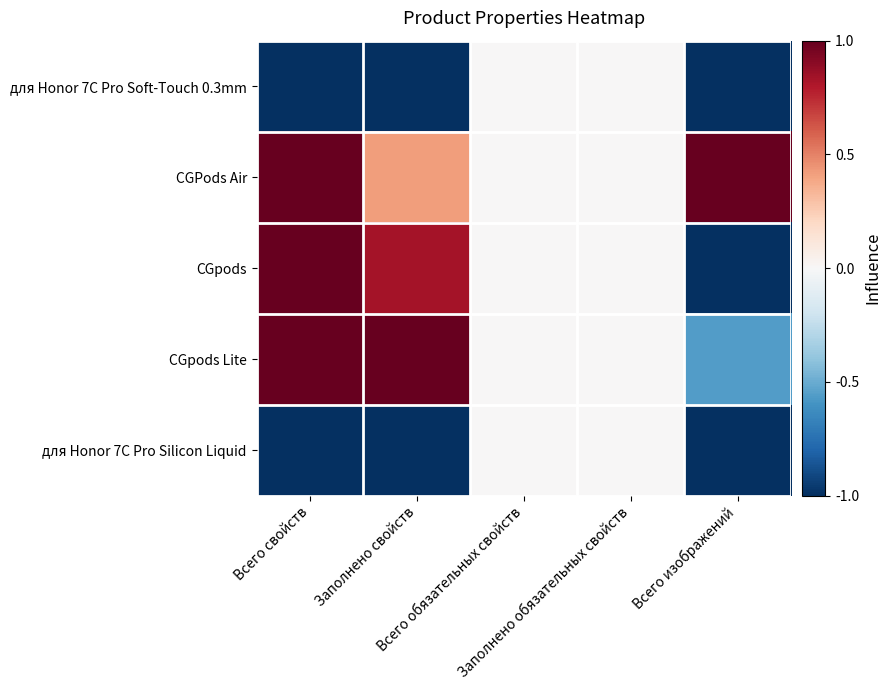

List the series in order of their peak value, highest first.

CGPods Air, CGpods, CGpods Lite, для Honor 7C Pro Soft-Touch 0.3mm, для Honor 7C Pro Silicon Liquid